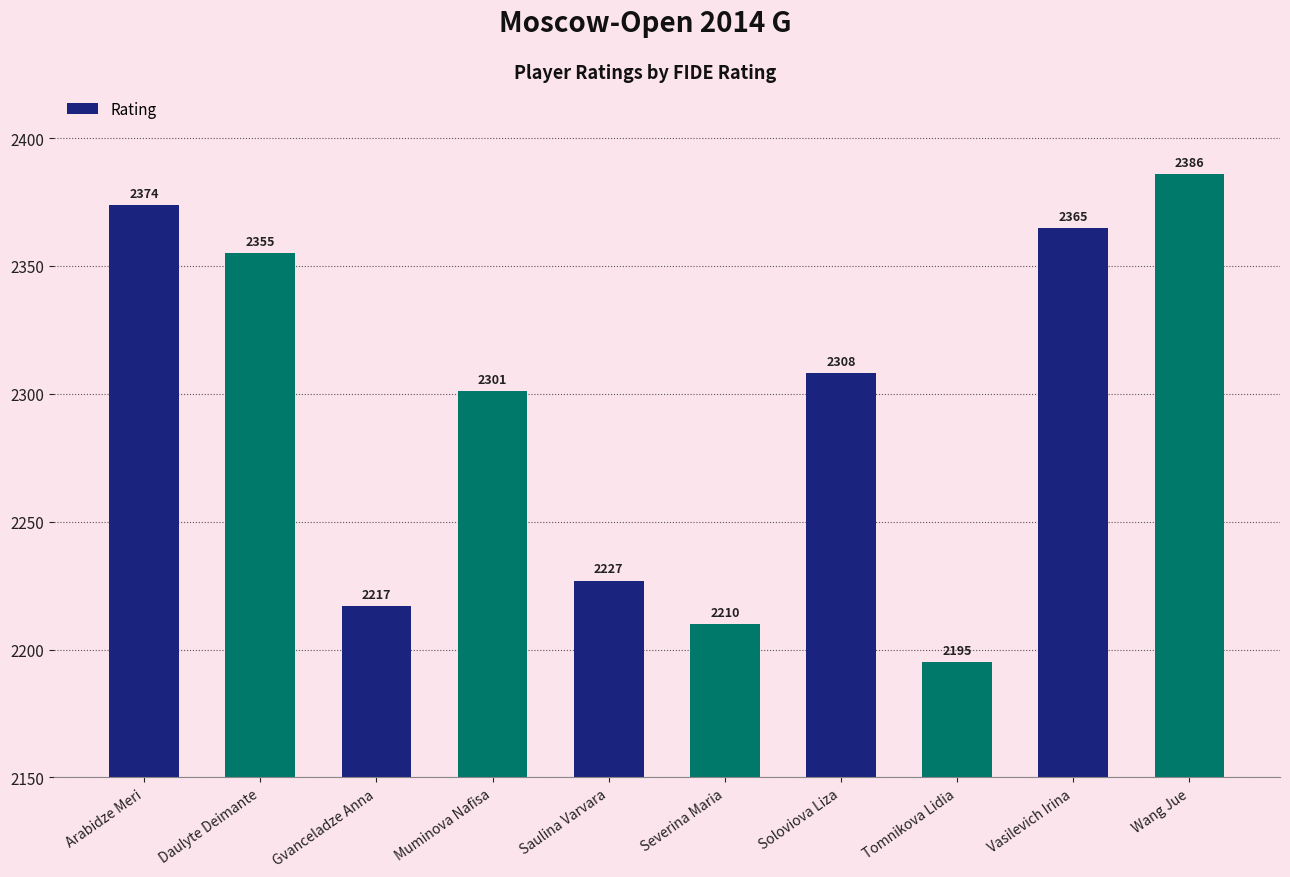

List the labels in order of value, smallest first.

Tomnikova Lidia, Severina Maria, Gvanceladze Anna, Saulina Varvara, Muminova Nafisa, Soloviova Liza, Daulyte Deimante, Vasilevich Irina, Arabidze Meri, Wang Jue